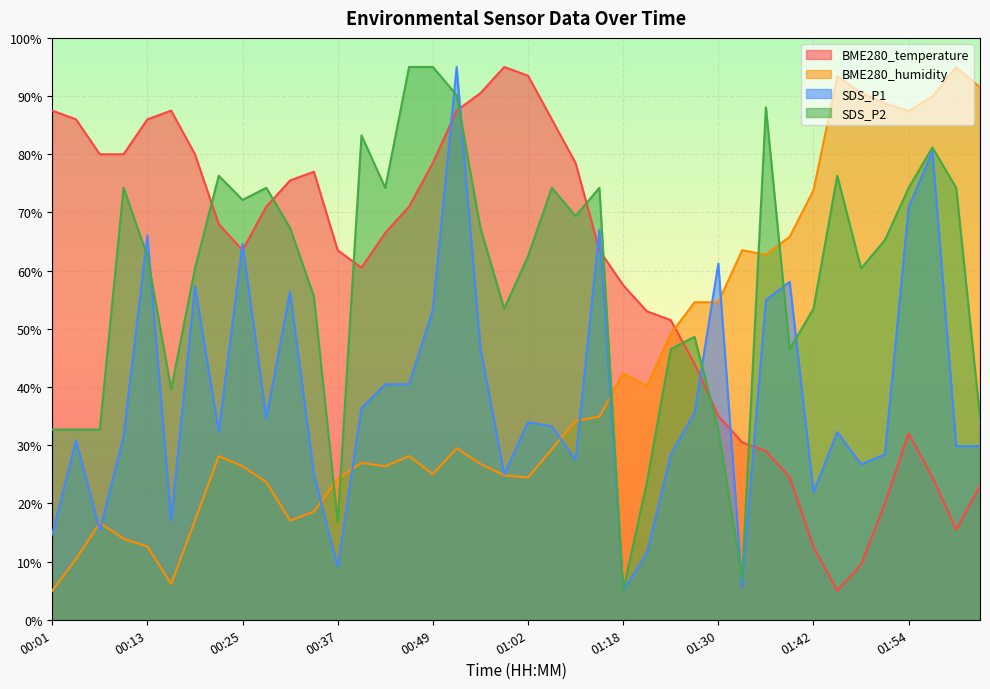

What is the difference between the SDS_P1 values at 01:30 and 01:05?

28.0